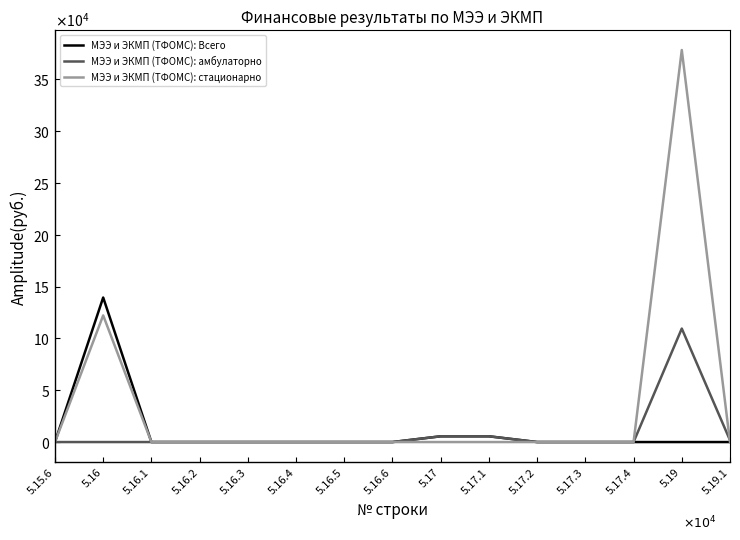

True or false: МЭЭ и ЭКМП (ТФОМС): Всего has a value of -59161.4 at 5.16.1.

False